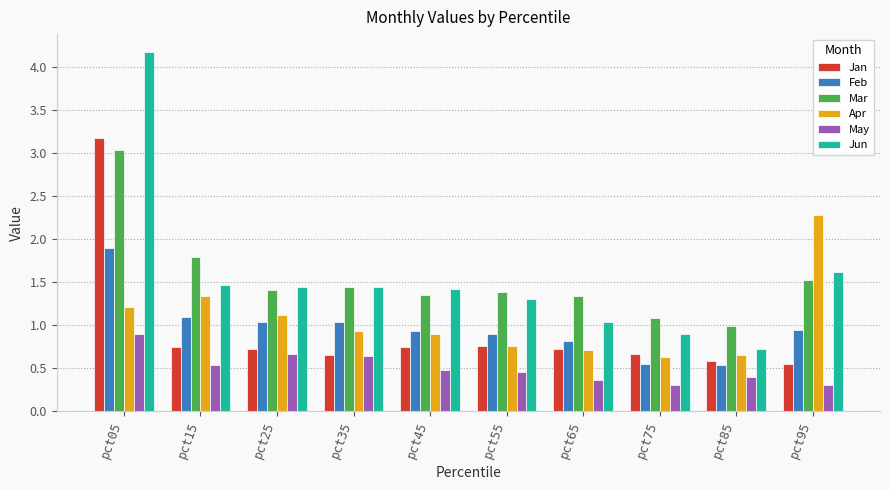

True or false: Mar has a value of 1.4 at pct55.

True